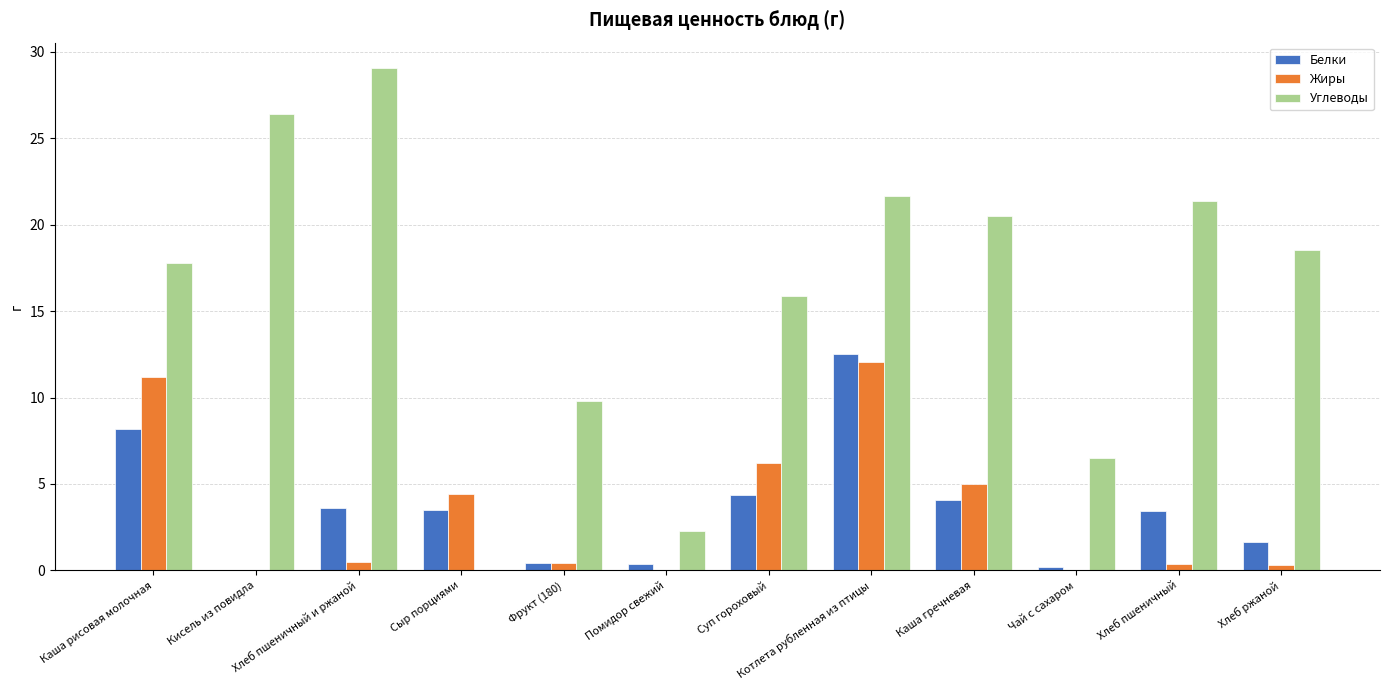

What is the sum of the Углеводы values at Сыр порциями and Фрукт (180)?

9.8